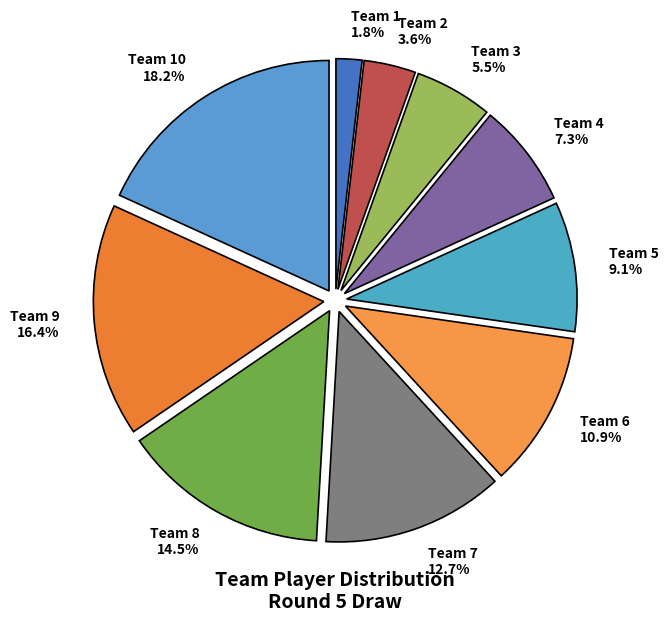

What percentage is the Team 4 slice, to the nearest percent?

7%